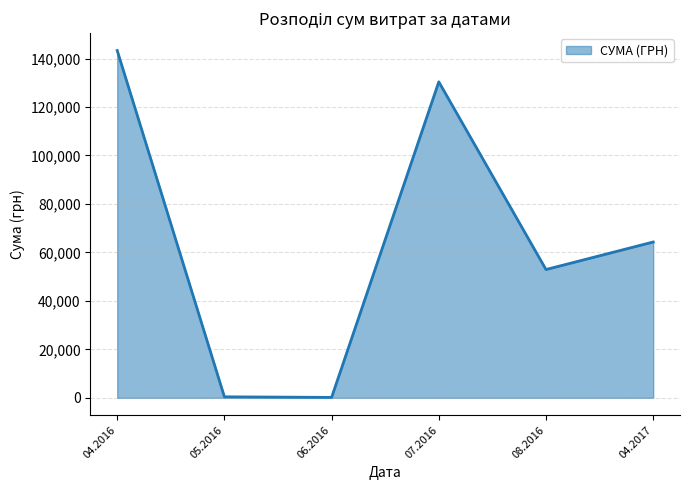

What is the maximum value shown in the chart?

143293.9